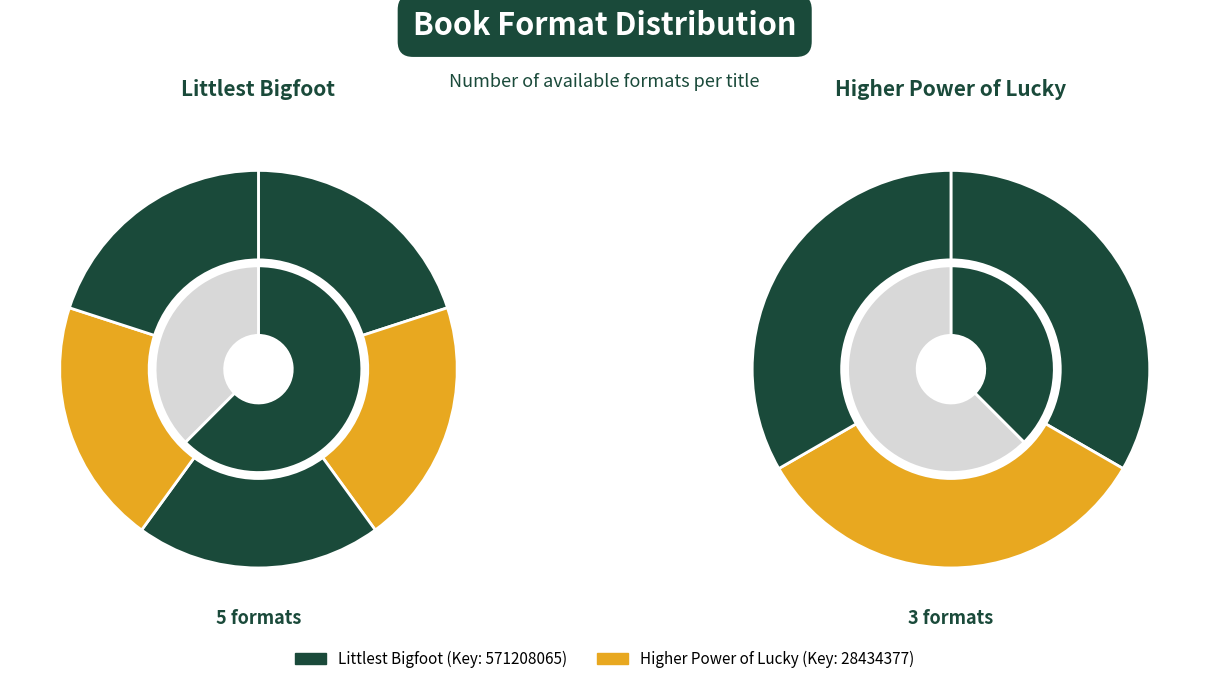

Which has a higher value, Littlest Bigfoot or Higher Power of Lucky?

Littlest Bigfoot